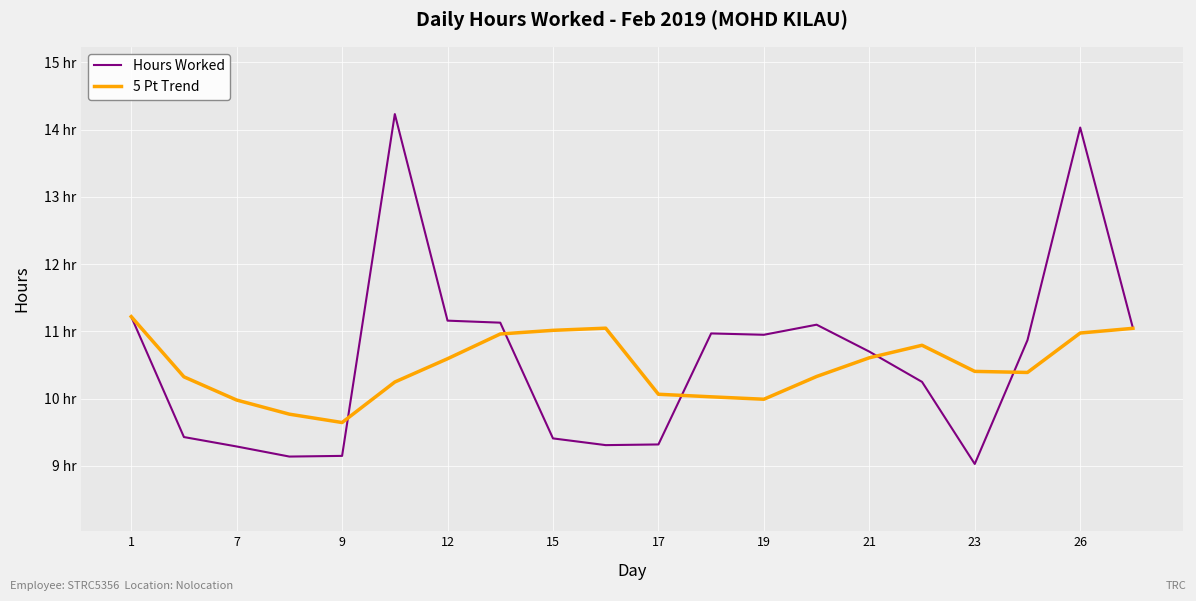

Is this an area chart (filled region under the line)?

No